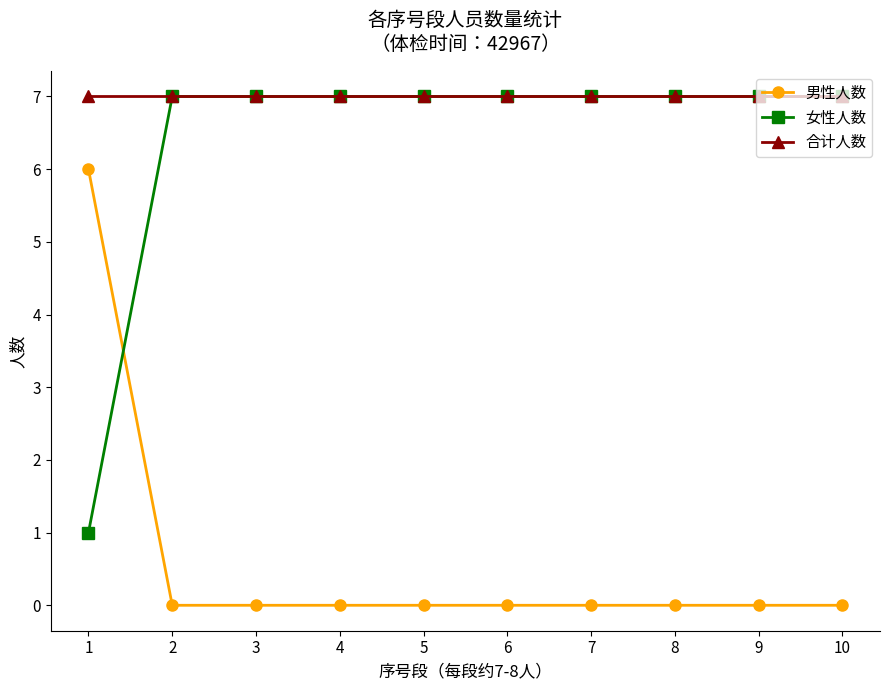

At how many categories does at least one series exceed 1?

10